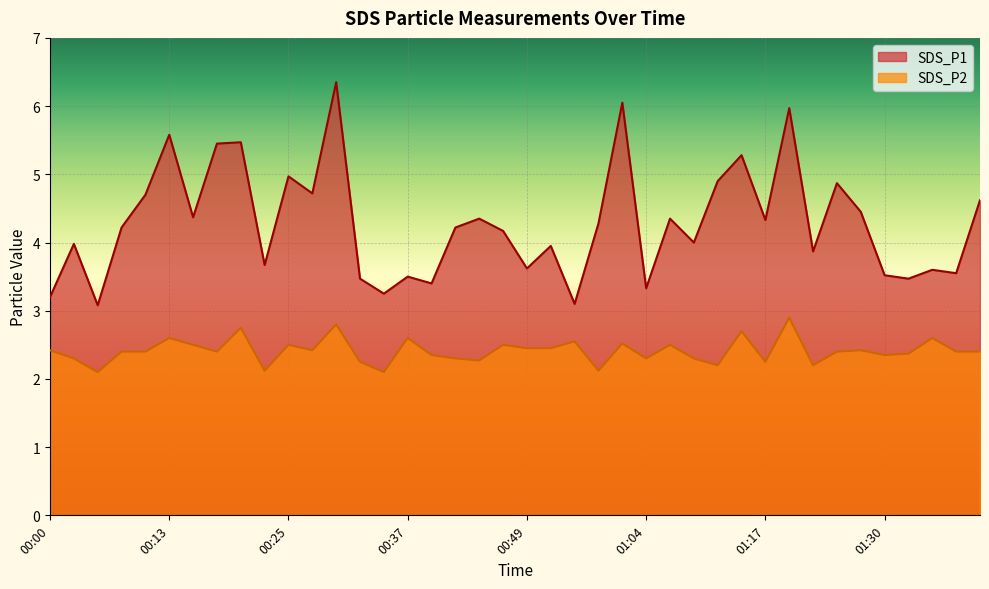

The value of SDS_P2 at 00:30 is 4.3. True or false?

False